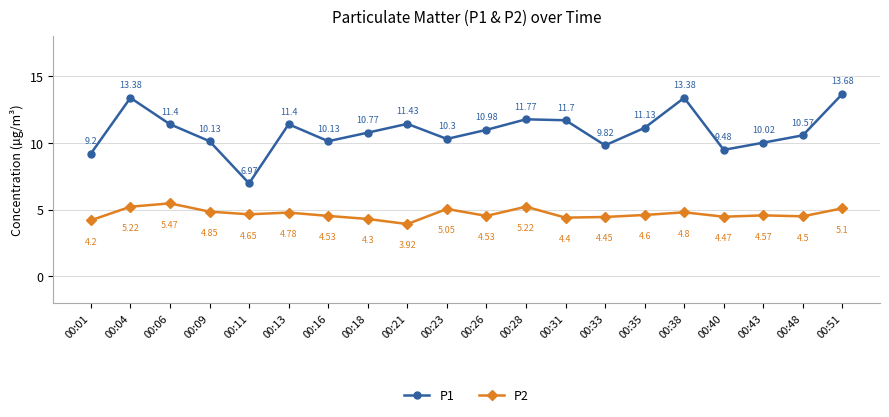

How many values in the P2 series exceed 4?

19